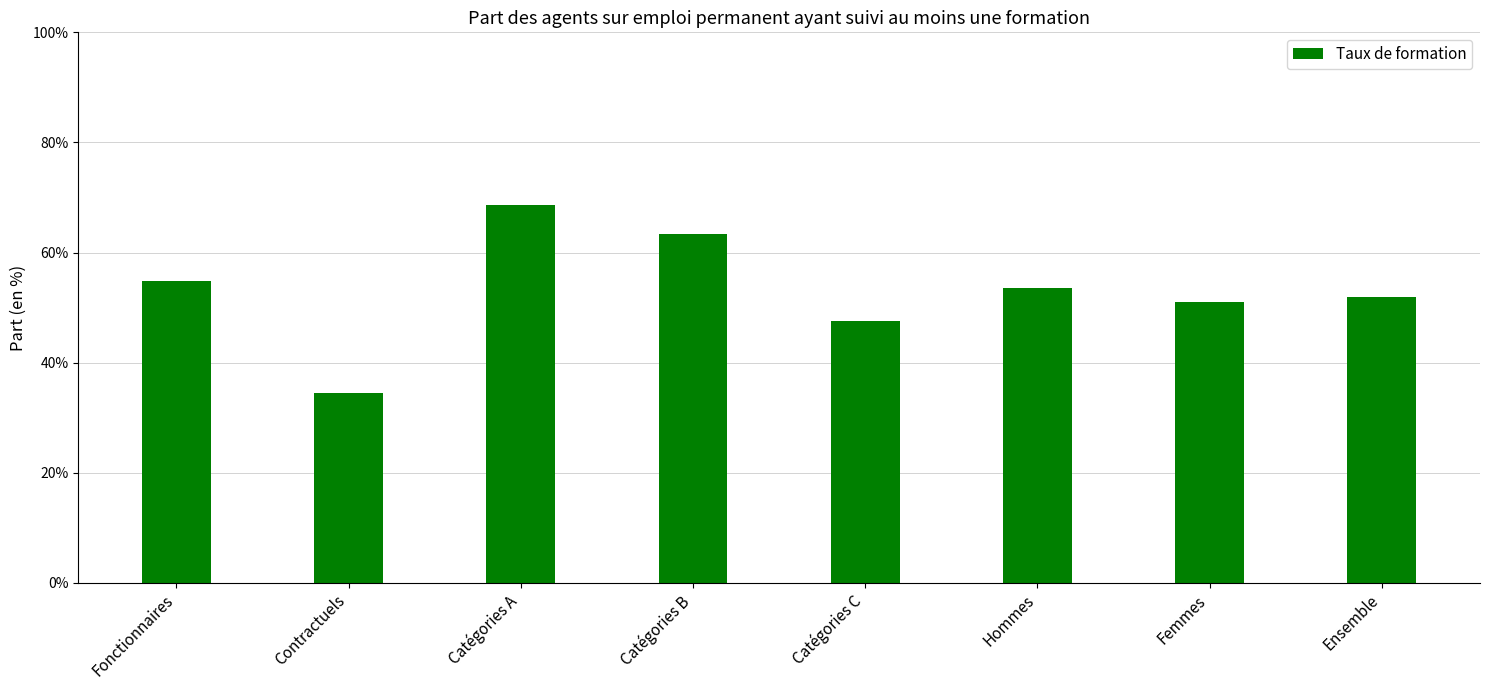

Are the bars horizontal?

No